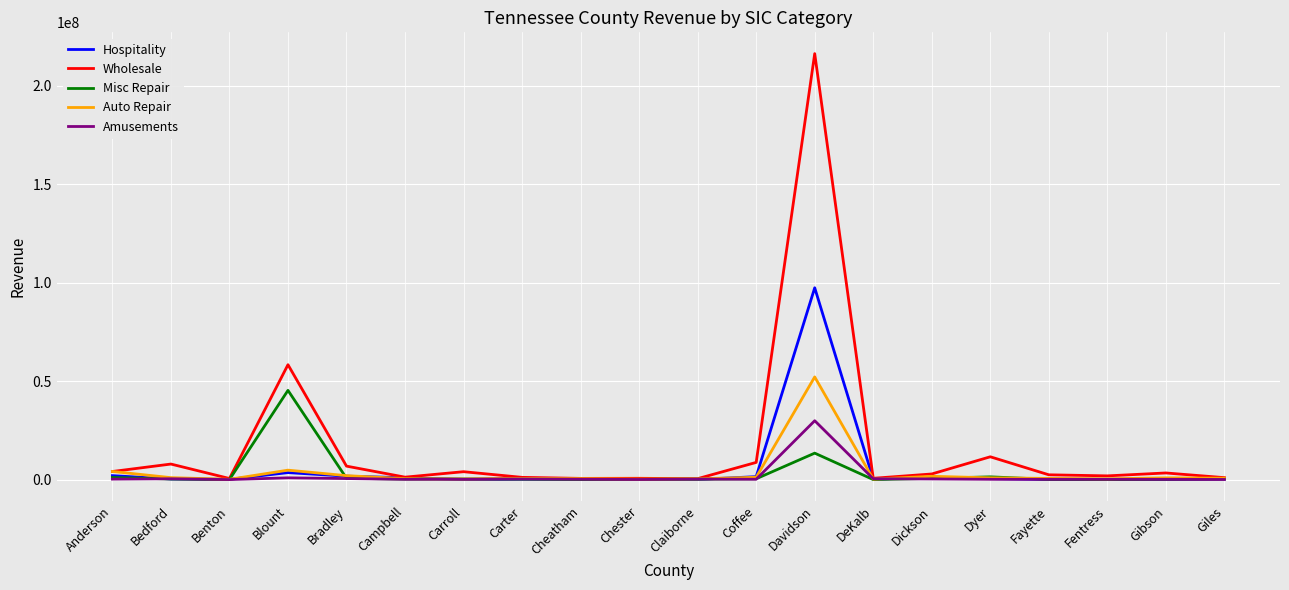

At which label does Hospitality reach its peak?

Davidson